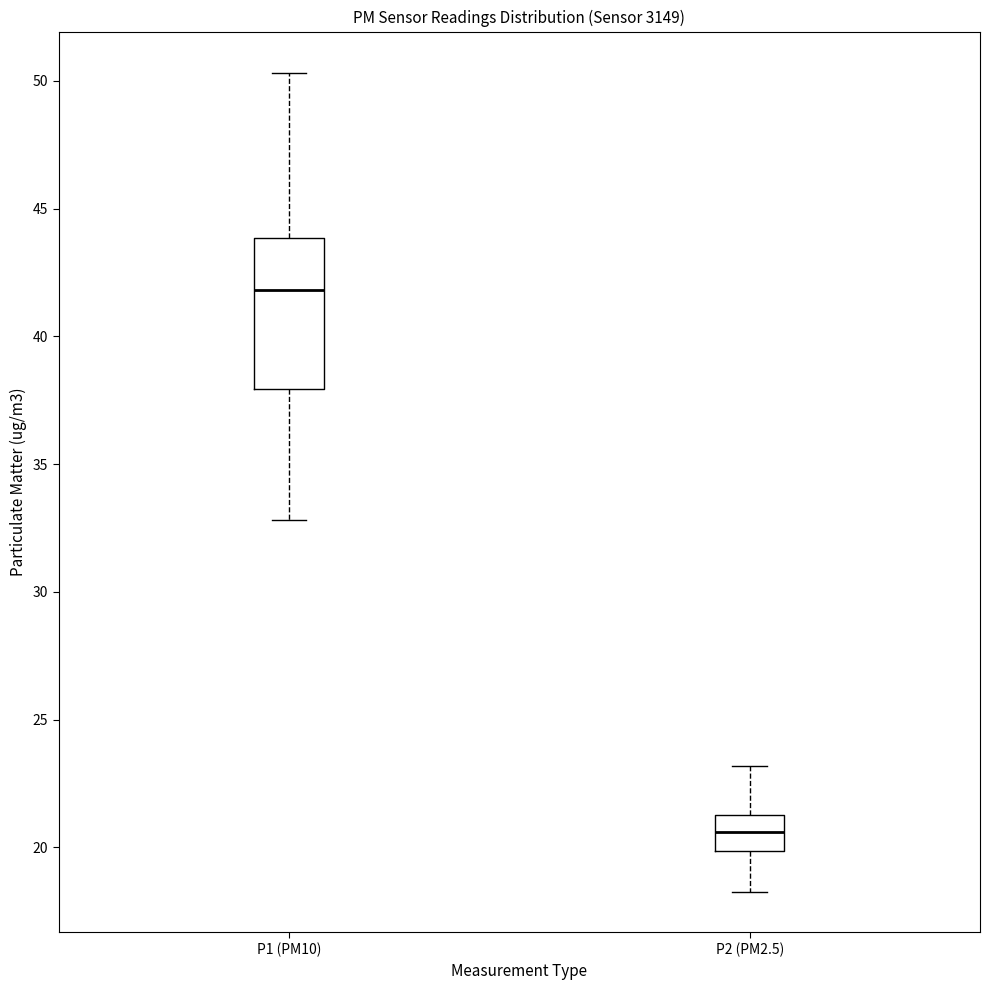

Where does the lower whisker of the box for P1 (PM10) end on the y-axis? The values are not printed on the chart, so give them approximately, as read against the axis.

33.0